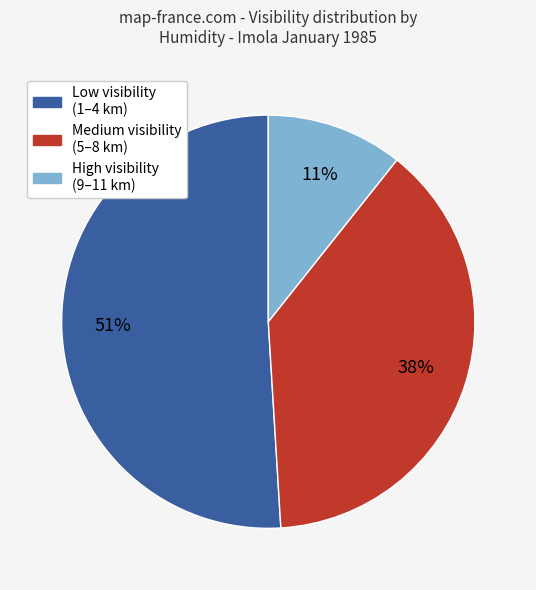

Does any single category account for the majority?

Yes